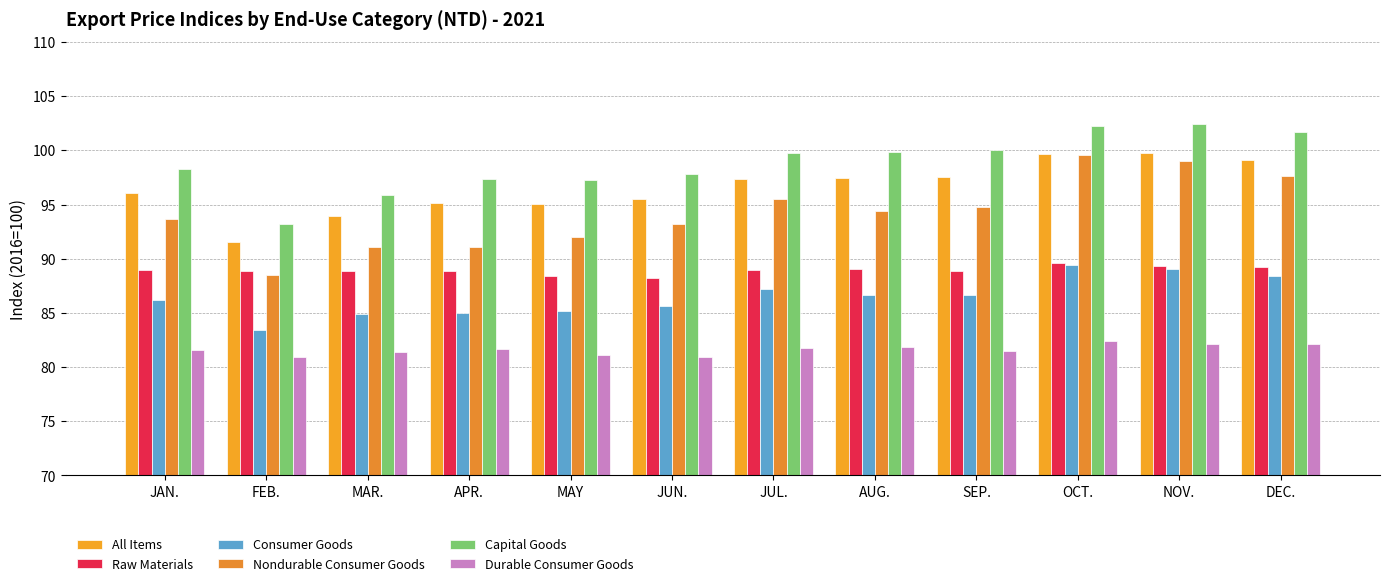

The value of Capital Goods at SEP. is 100.0. True or false?

True